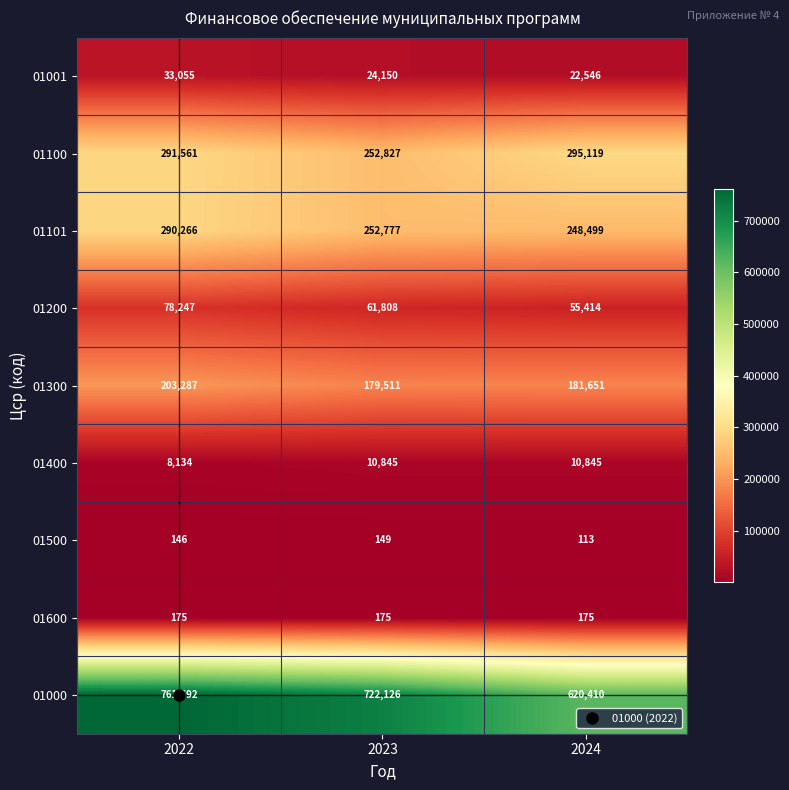

Rank the series at 2022 from highest to lowest value.

01000, 01100, 01101, 01300, 01200, 01001, 01400, 01600, 01500